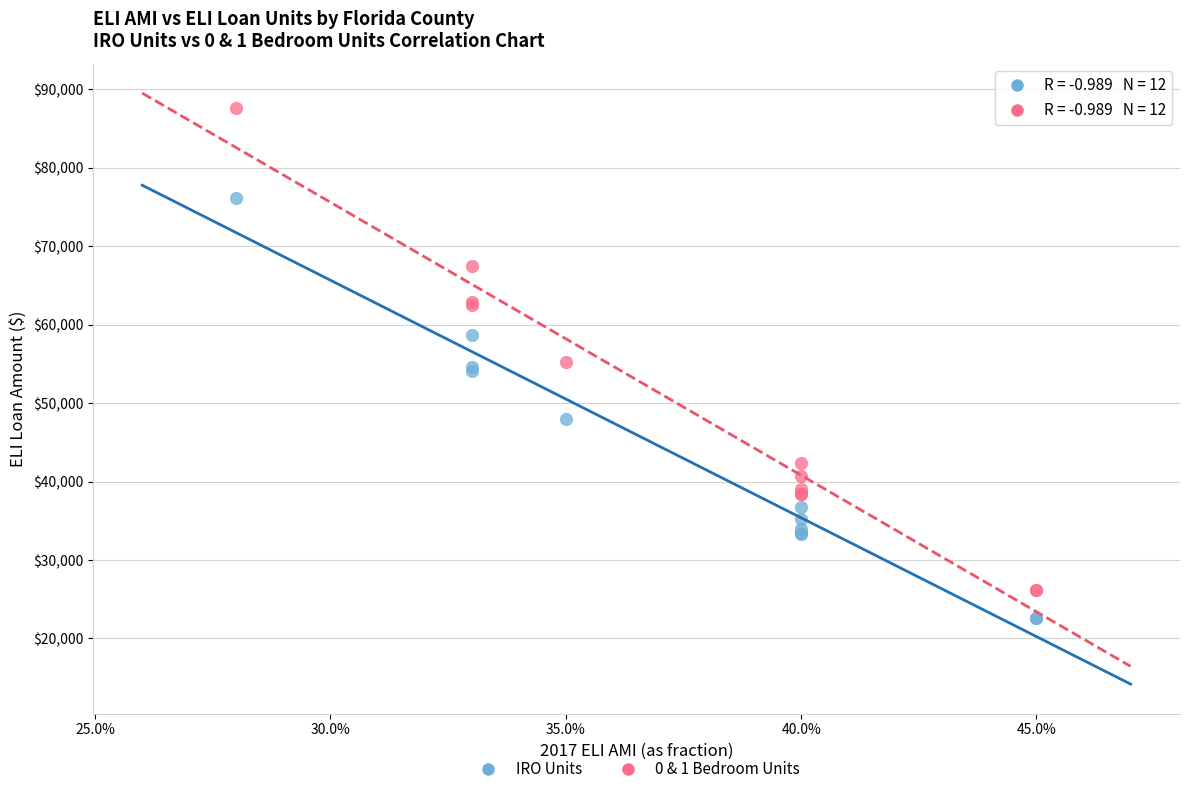

In the IRO Units series, what Y value is closest to 49350?

48000